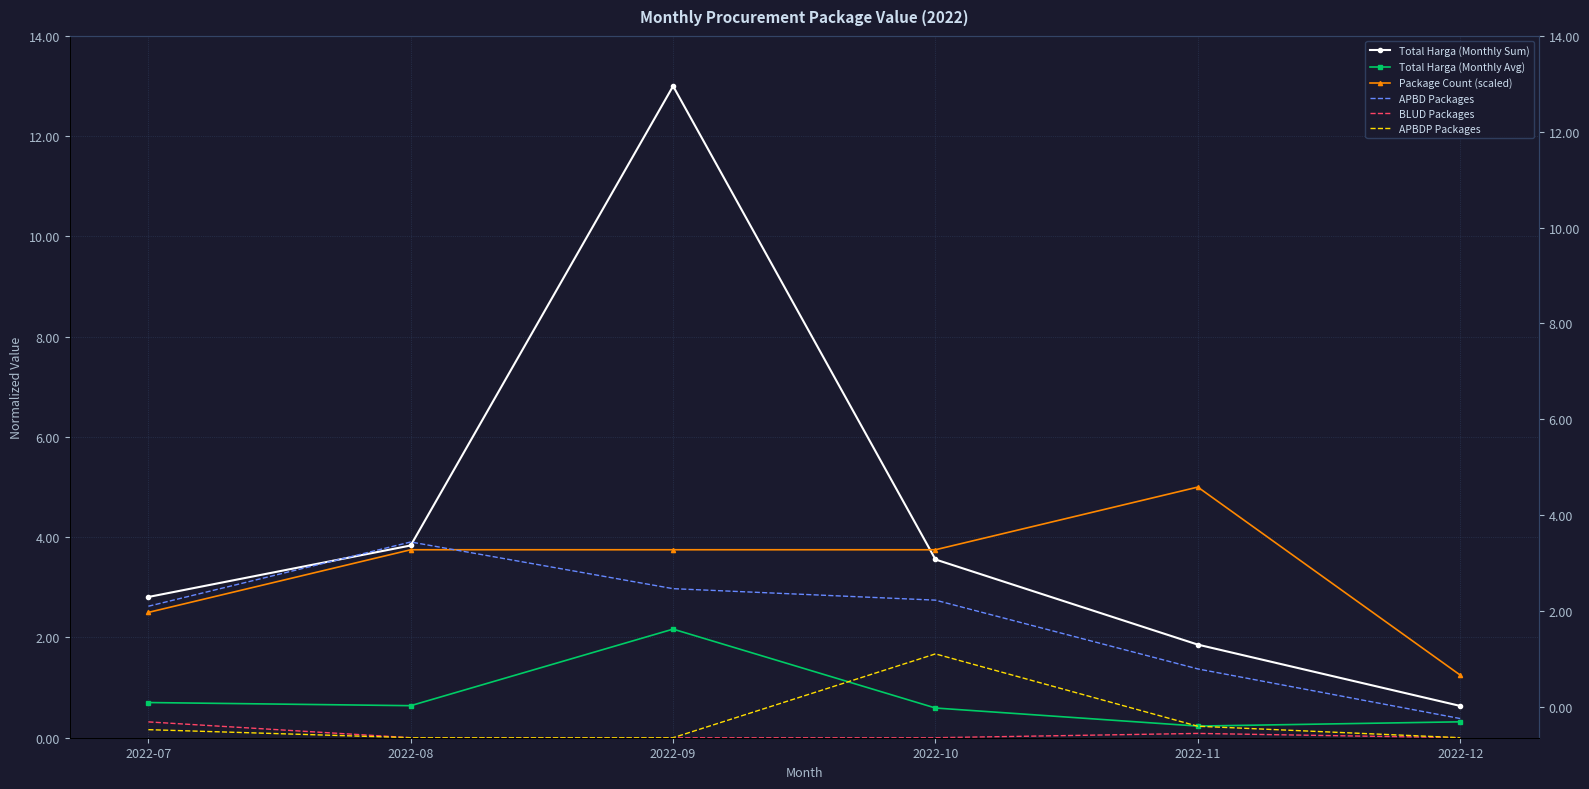

What is the spread (max minus min) of values at 2022-10?

3.8